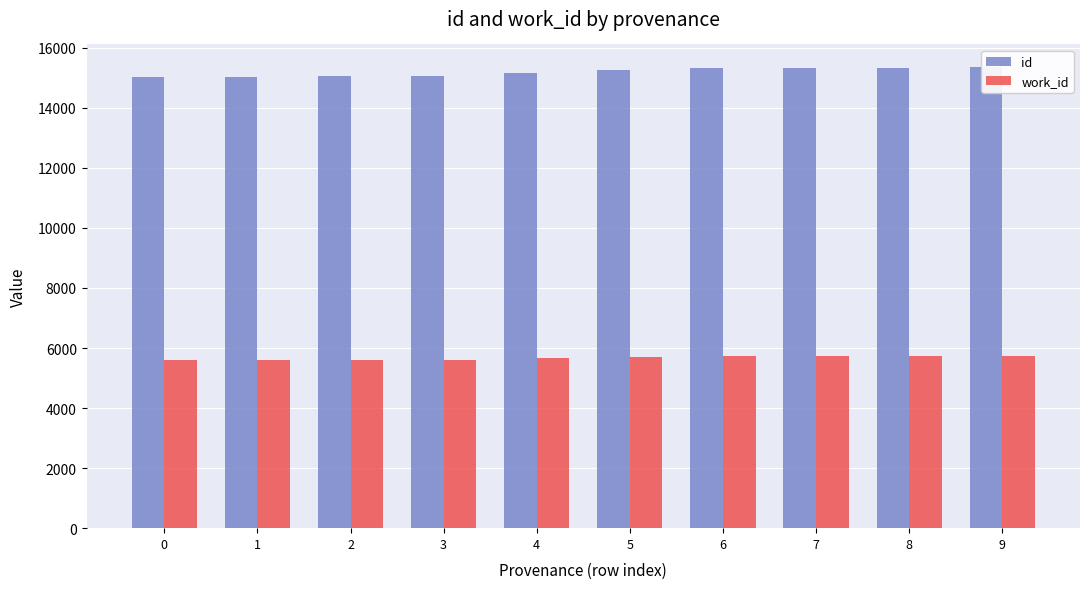

What are all the series names shown in the legend?

id, work_id